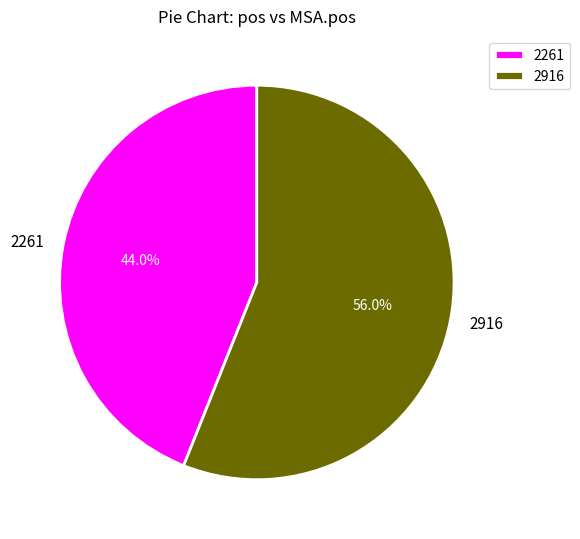

Does 2916 represent more than half of the total?

Yes